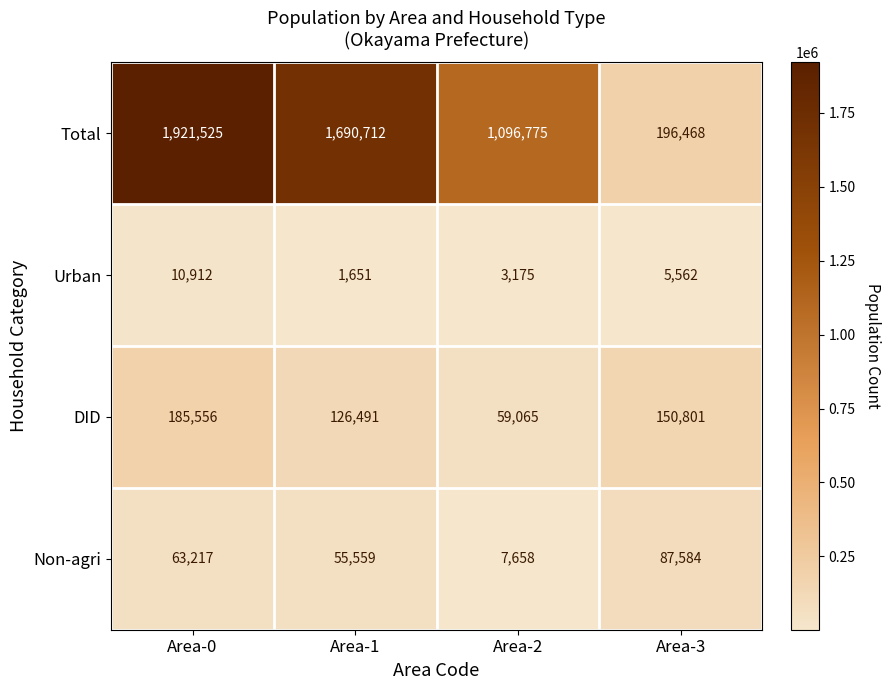

Rank the series at Area-0 from highest to lowest value.

Total, DID, Non-agri, Urban